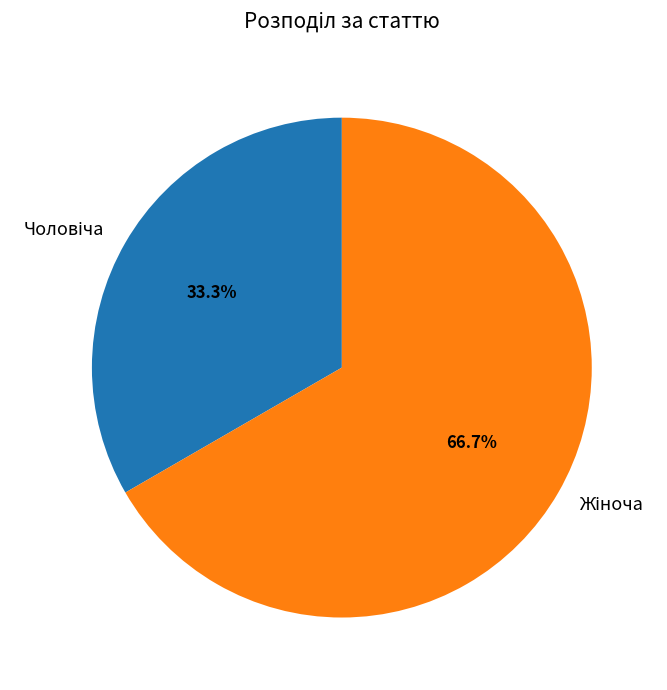

Is there any slice that represents more than half of the pie?

Yes